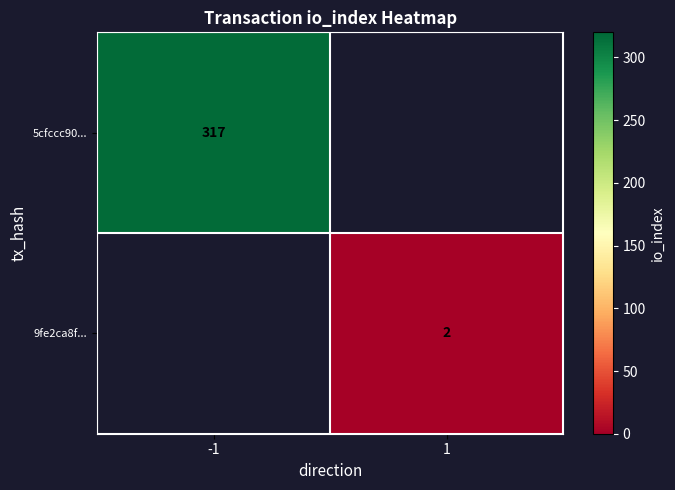

What is the minimum value shown in the chart?

2.0